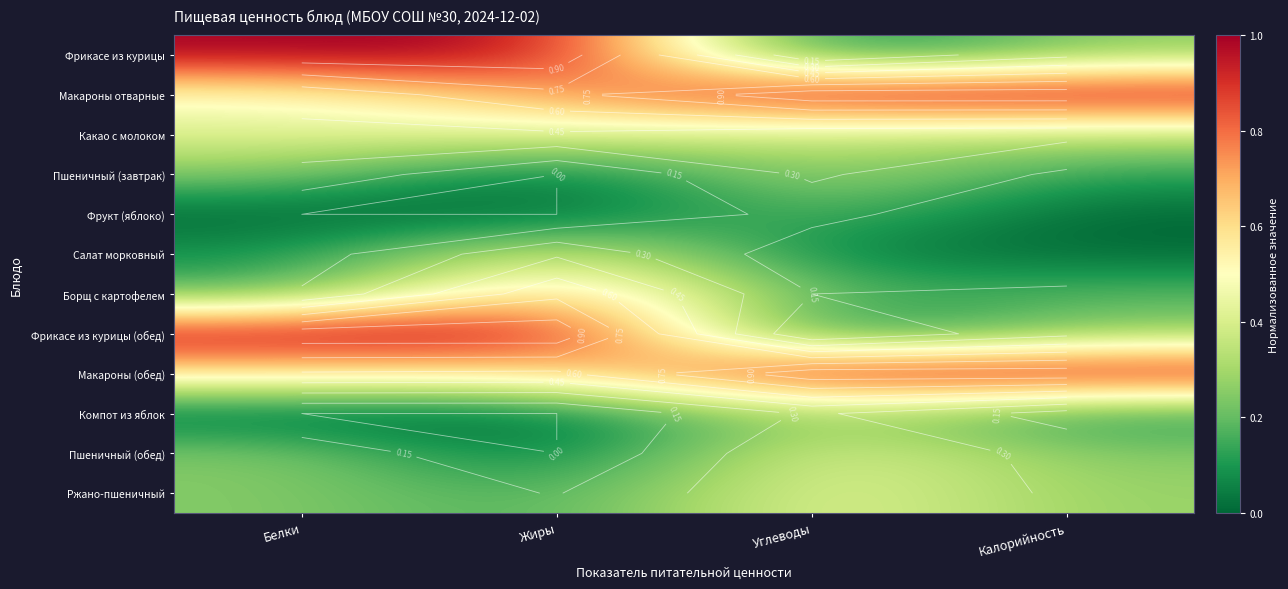

True or false: Ржано-пшеничный has a value of 0.2 at Калорийность.

False